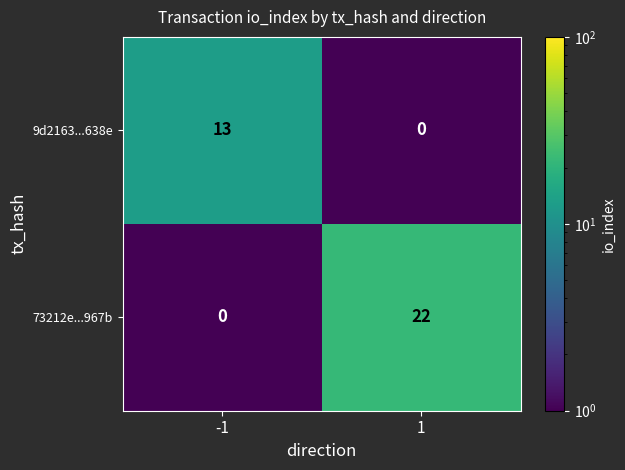

True or false: 9d2163...638e has a value of 13 at -1.

True